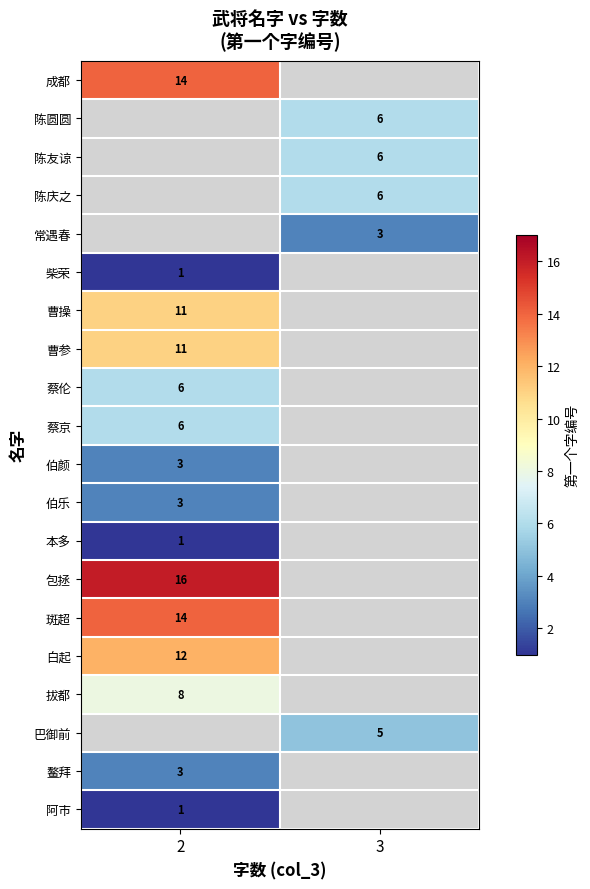

True or false: 本多 has a value of 1 at 2.

True